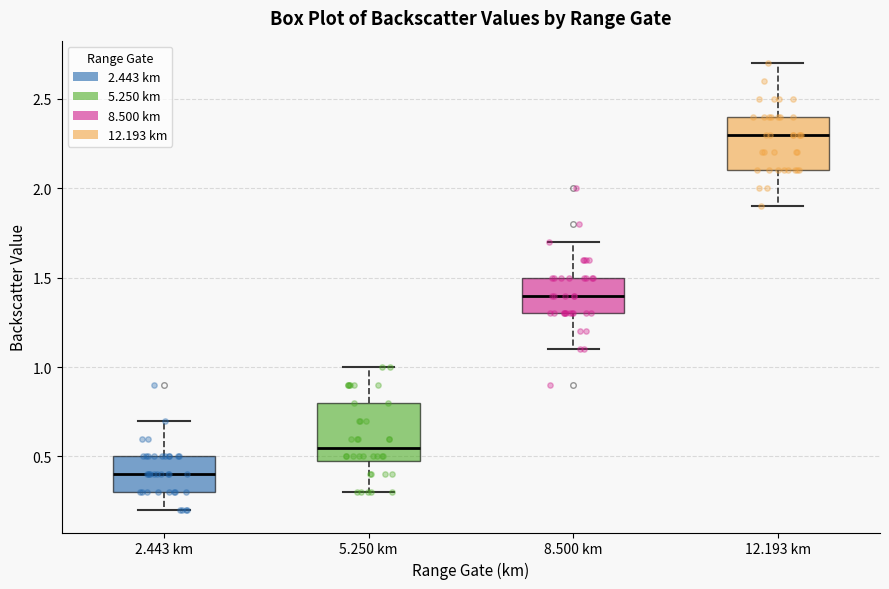

Which box has the lowest median line?

2.443 km